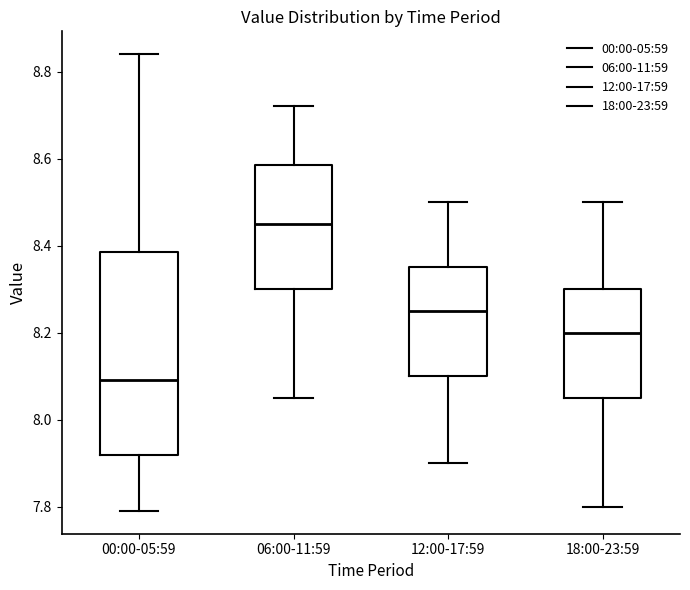

Which box has the highest median line?

06:00-11:59